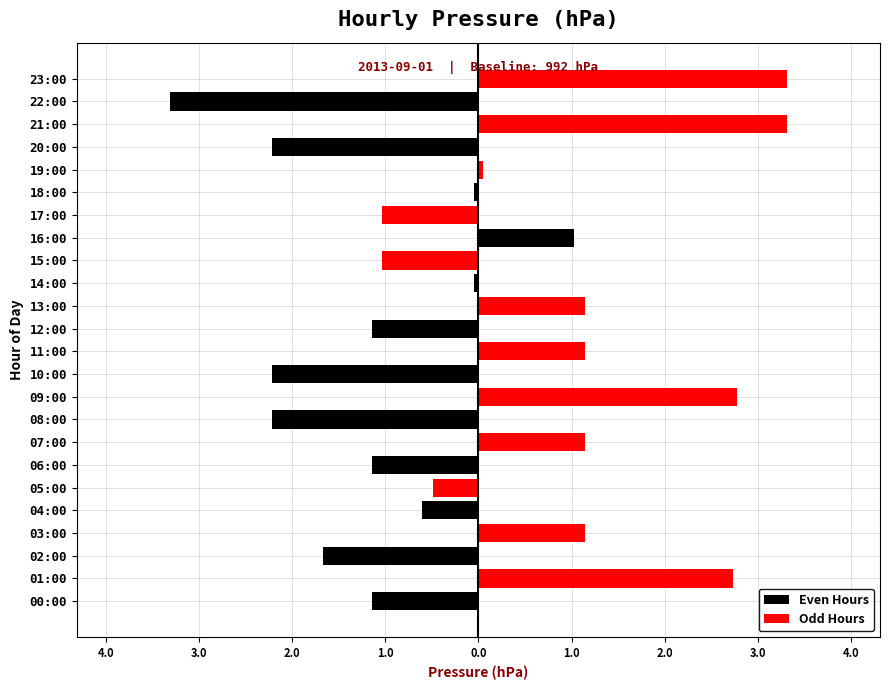

Which category has the highest value in the Even Hours series?

16:00